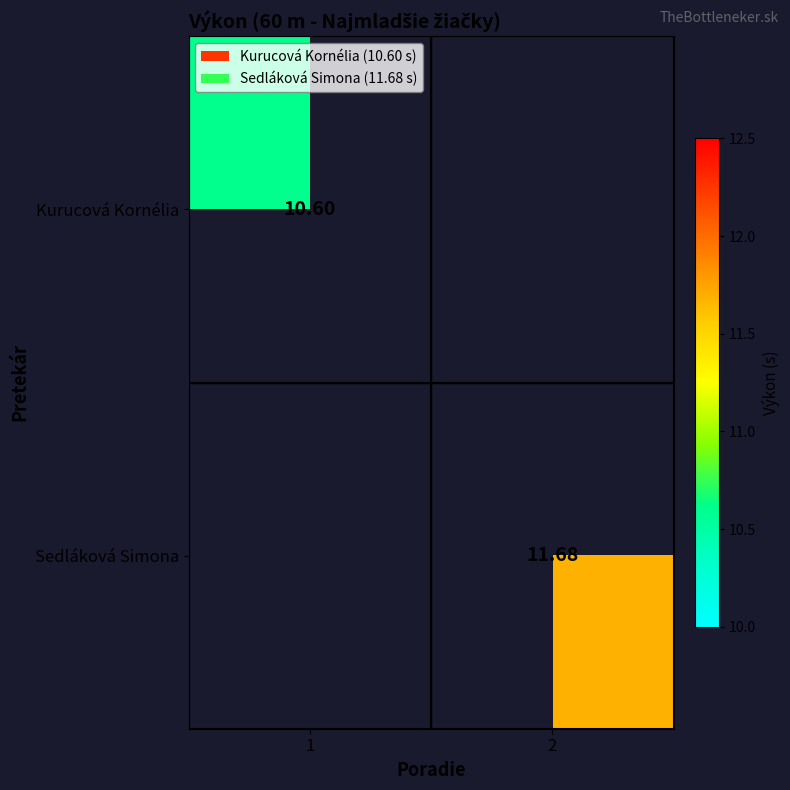

Which category has the lowest value in the Kurucová Kornélia series?

1